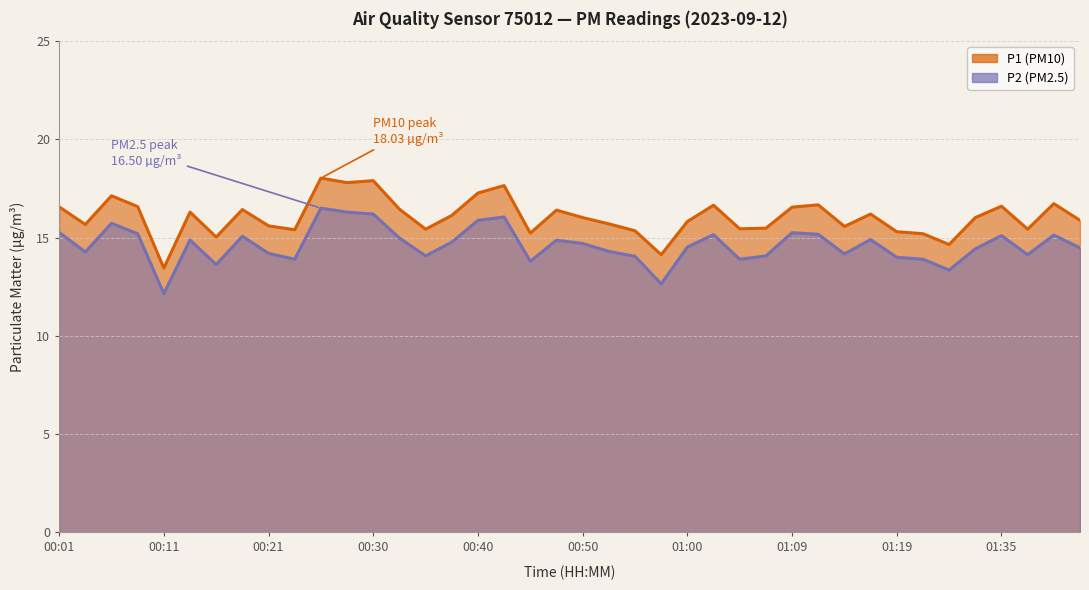

What position from the right is 01:02?

15